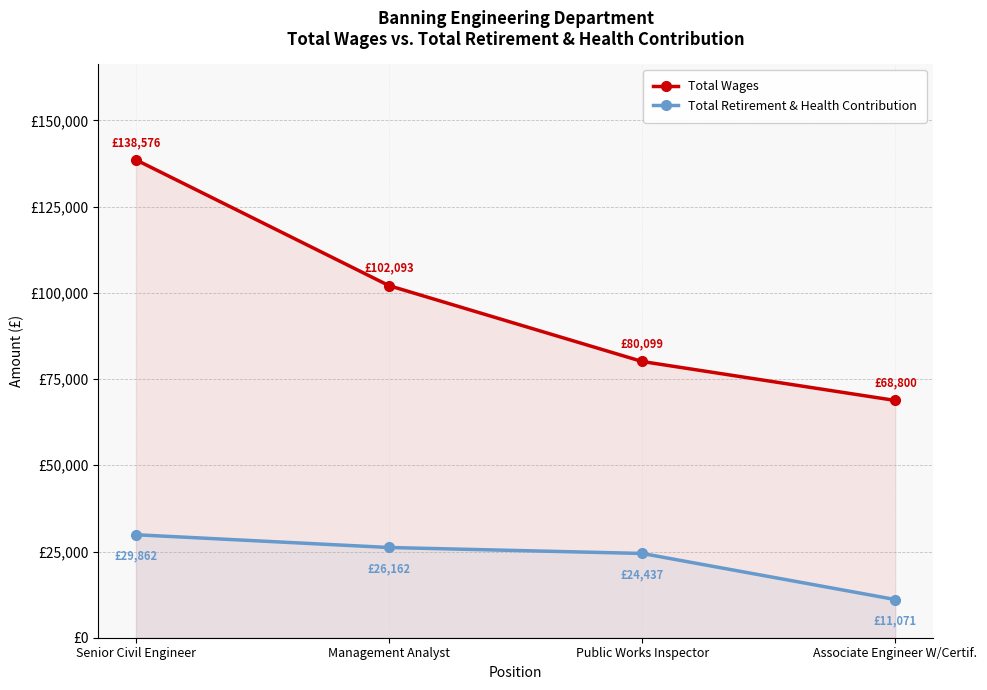

Which series has the widest spread of values?

Total Wages